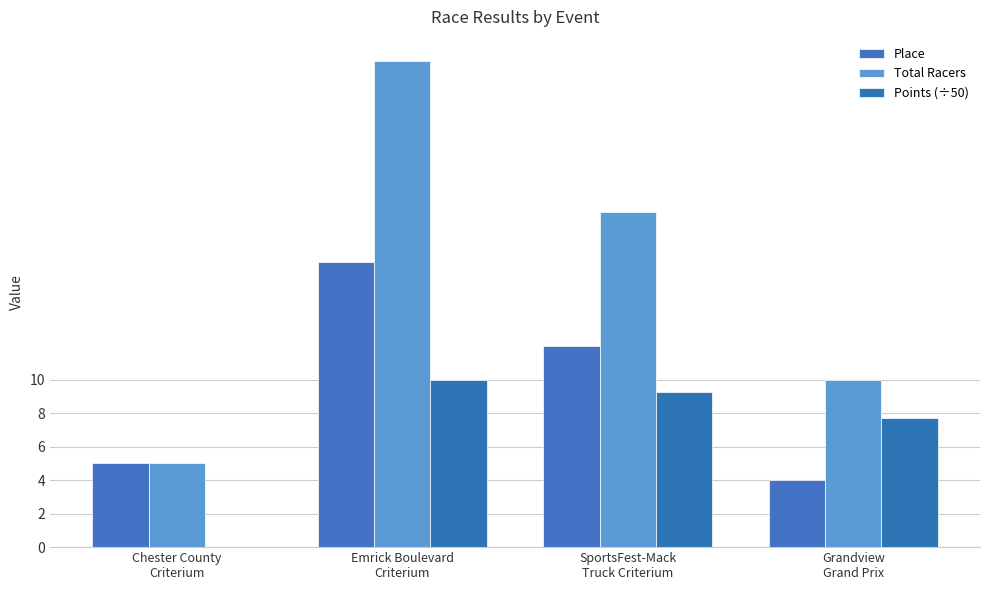

What is the difference between the Points (÷50) values at Chester County
Criterium and Emrick Boulevard
Criterium?

10.0